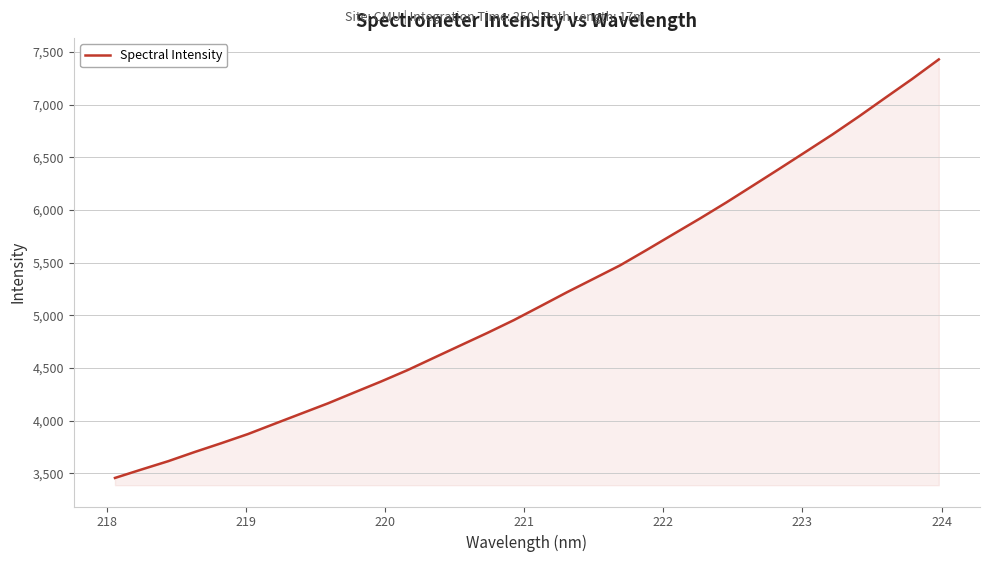

Reading left to right, list all the values displayed in this chart.

3454.7	3535.0	3613.7	3701.3	3784.9	3871.6	3969.0	4065.8	4162.4	4266.8	4370.2	4478.9	4596.9	4714.5	4831.7	4953.8	5085.6	5218.6	5346.1	5474.1	5620.4	5769.6	5918.1	6071.6	6231.3	6391.9	6554.4	6717.9	6889.8	7067.9	7244.7	7429.7